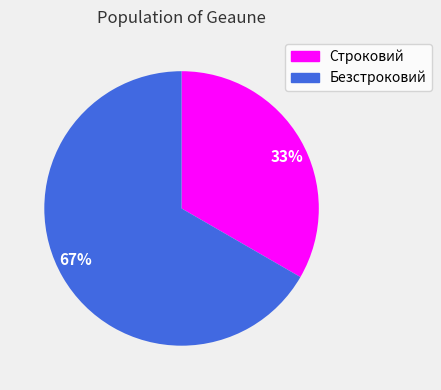

Count the number of slices in the pie.

2